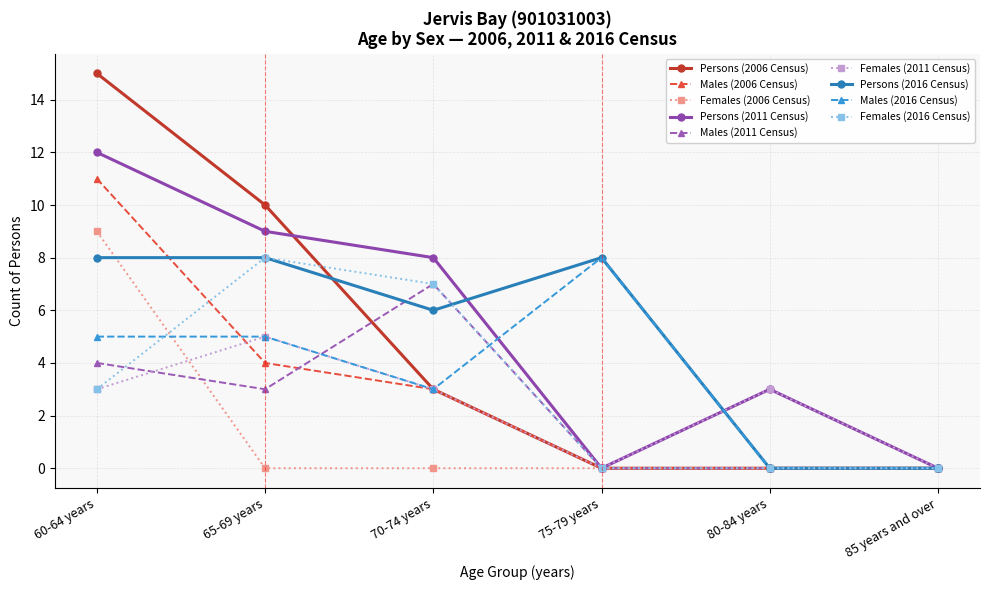

What is the greatest value displayed?

15